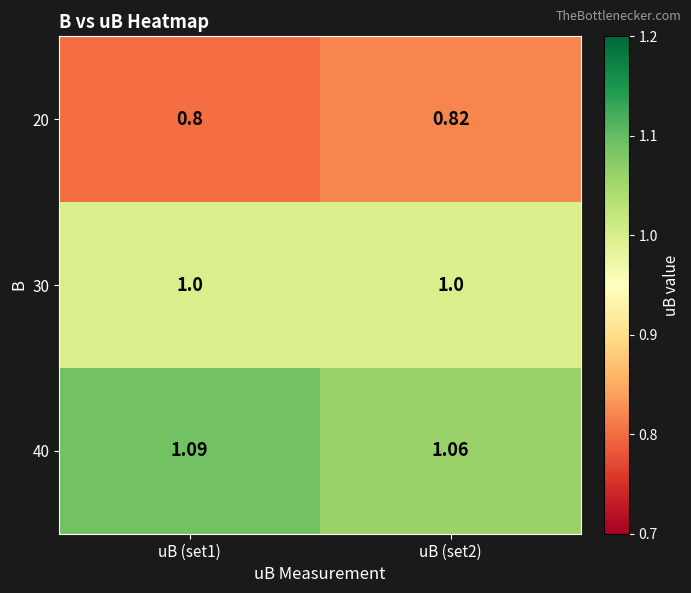

What is the total value across all series at uB (set1)?

2.9